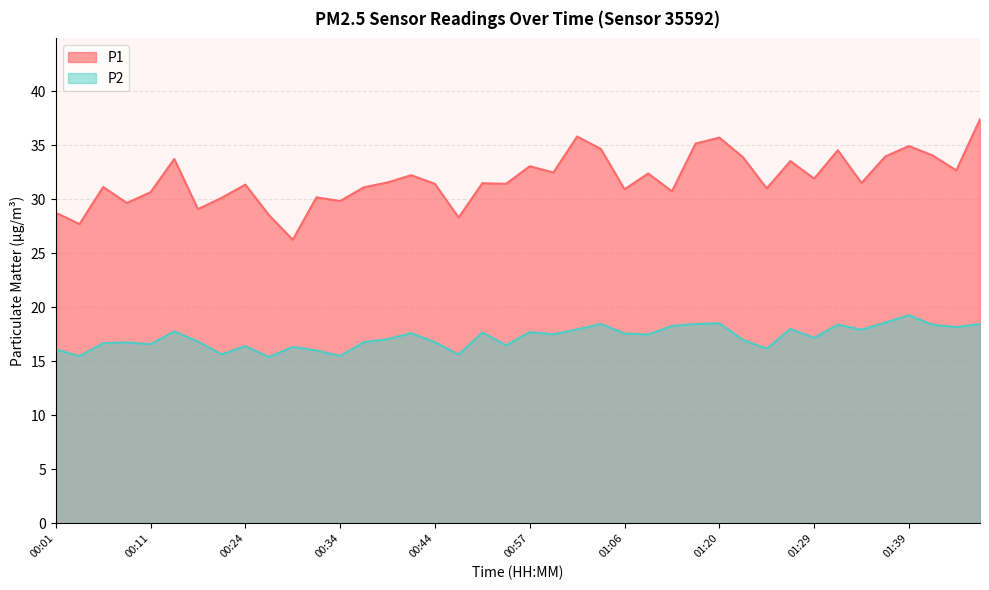

Between 00:52 and 01:32, which series saw the biggest shift?

P1